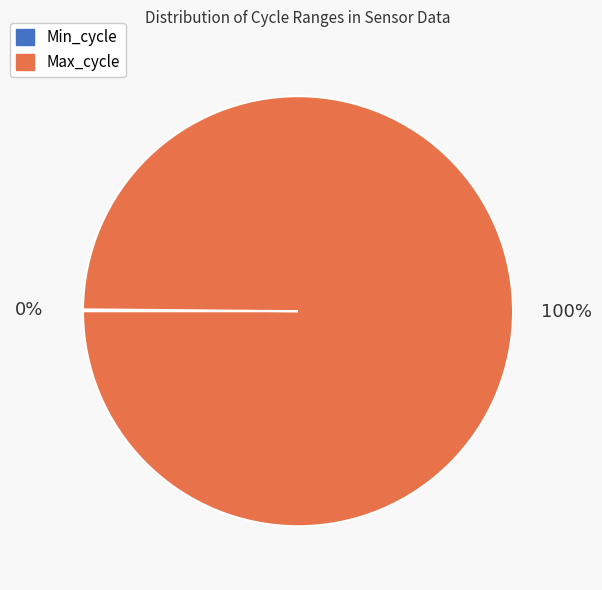

To the nearest percent, what is the average slice percentage?

50%